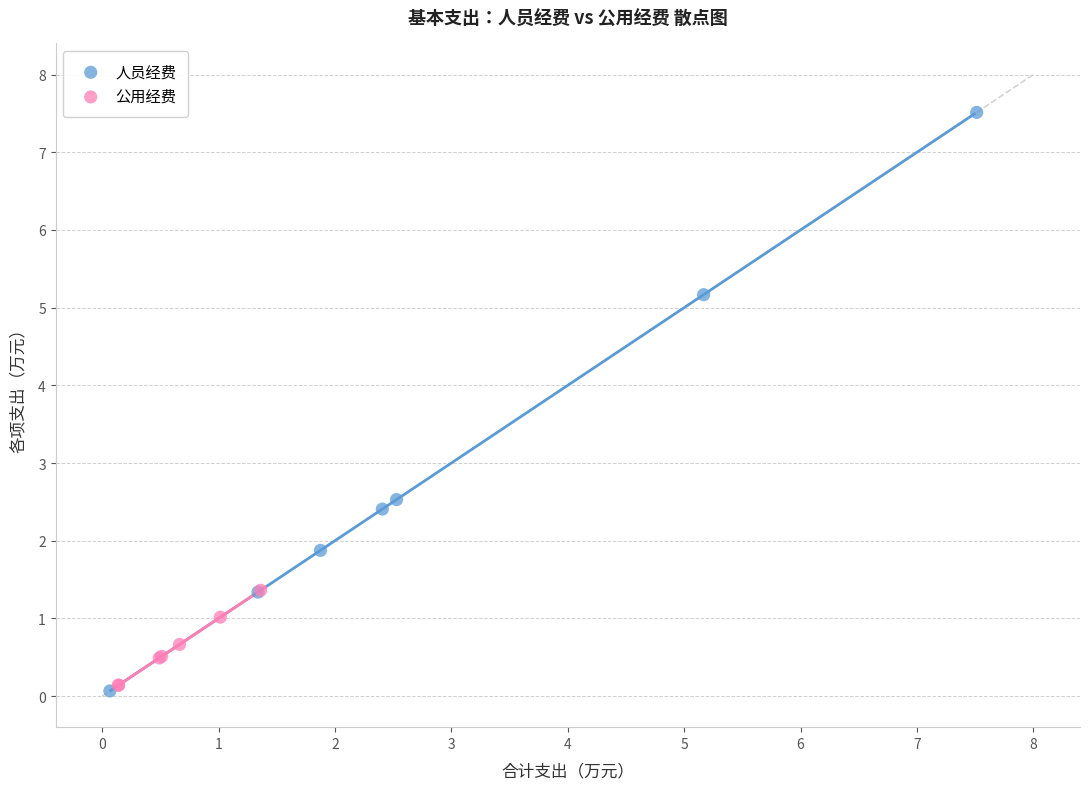

Which series has the largest Y range (max minus min)?

人员经费